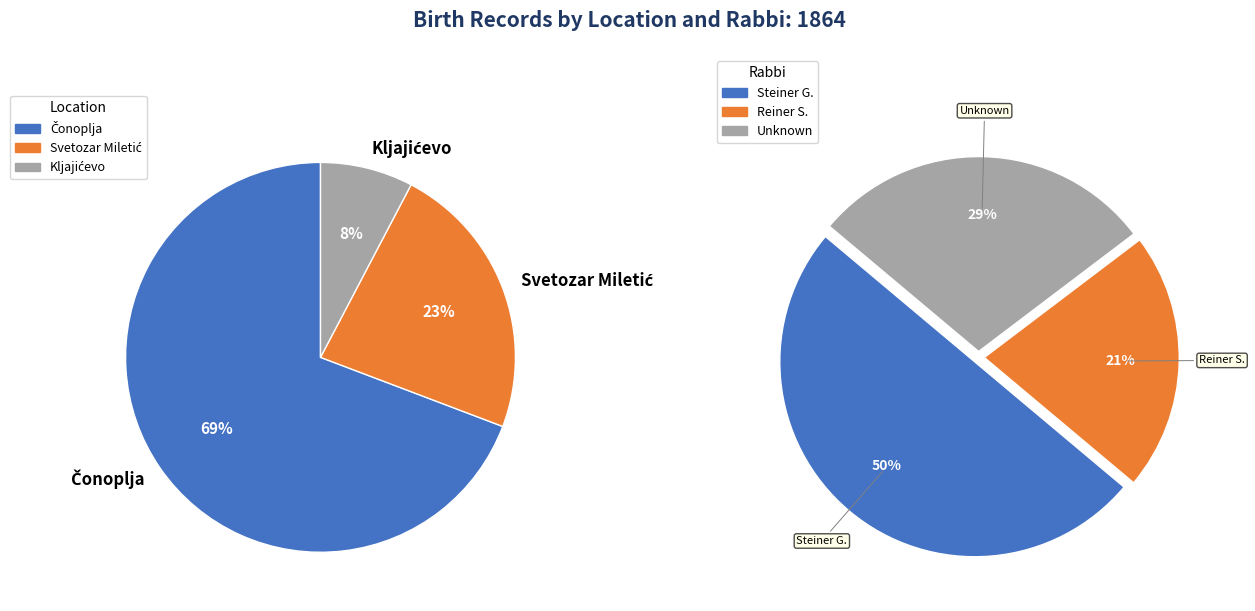

Which slice is the largest?

Čonoplja